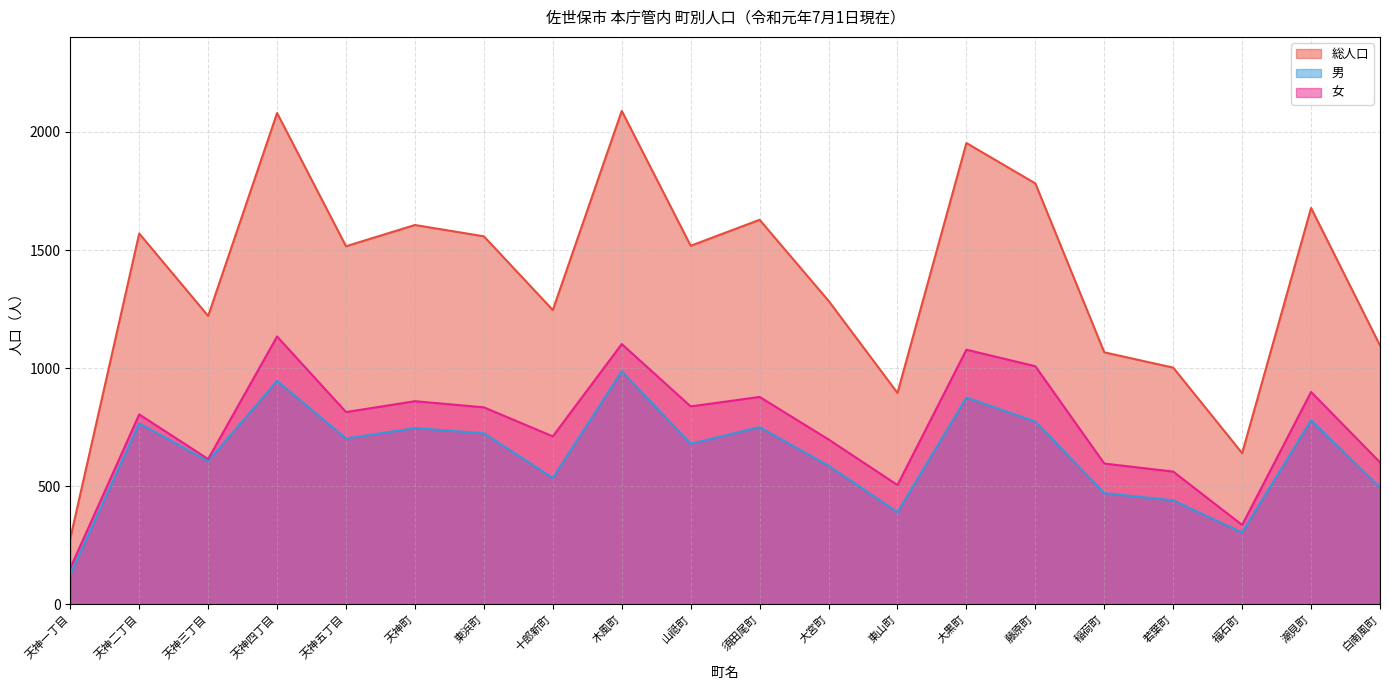

Reading left to right, list all the values displayed in this chart.

総人口: 天神一丁目=279	天神二丁目=1570	天神三丁目=1221	天神四丁目=2080	天神五丁目=1516	天神町=1606	東浜町=1558	十郎新町=1246	木風町=2089	山祗町=1518	須田尾町=1628	大宮町=1285	東山町=895	大黒町=1953	藤原町=1782	稲荷町=1067	若葉町=1002	福石町=640	潮見町=1678	白南風町=1096
男: 天神一丁目=126	天神二丁目=766	天神三丁目=606	天神四丁目=946	天神五丁目=702	天神町=746	東浜町=724	十郎新町=535	木風町=987	山祗町=680	須田尾町=750	大宮町=587	東山町=390	大黒町=875	藤原町=774	稲荷町=471	若葉町=440	福石町=304	潮見町=779	白南風町=495
女: 天神一丁目=153	天神二丁目=804	天神三丁目=615	天神四丁目=1134	天神五丁目=814	天神町=860	東浜町=834	十郎新町=711	木風町=1102	山祗町=838	須田尾町=878	大宮町=698	東山町=505	大黒町=1078	藤原町=1008	稲荷町=596	若葉町=562	福石町=336	潮見町=899	白南風町=601